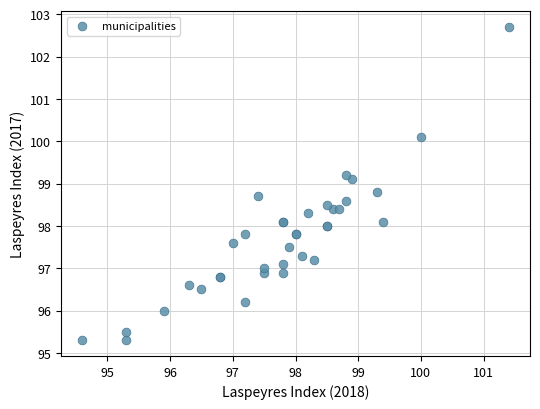

What Y value in the scatter plot is closest to 99?

99.1